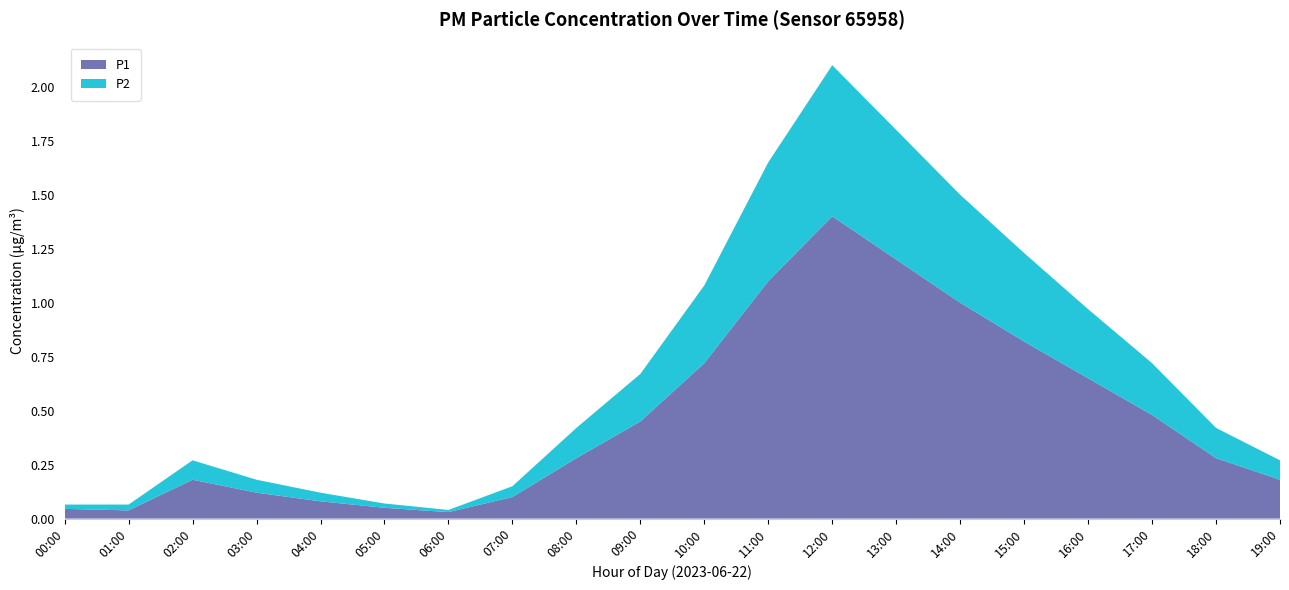

True or false: P1 has a value of 0.8 at 15:00.

True